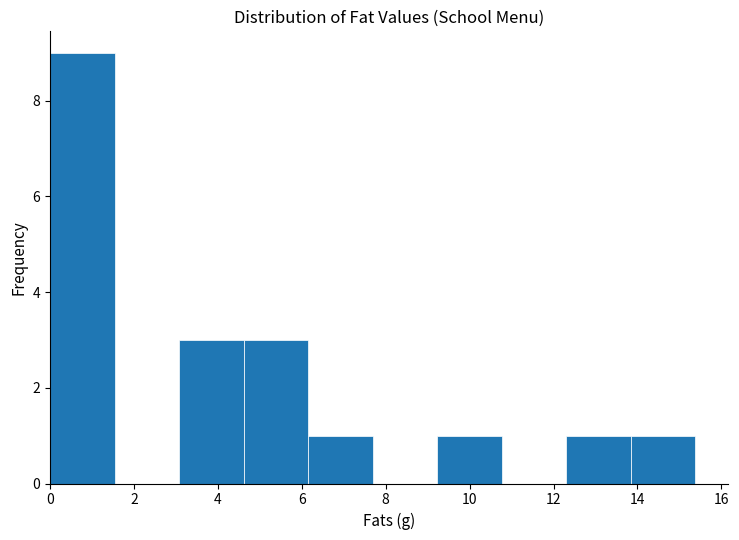

What is the height of the bar covering 12.4 to 13.8 on the x-axis? Neither the bar edges nor the heights are printed on the chart, so give them approximately, as read against the axes.

1